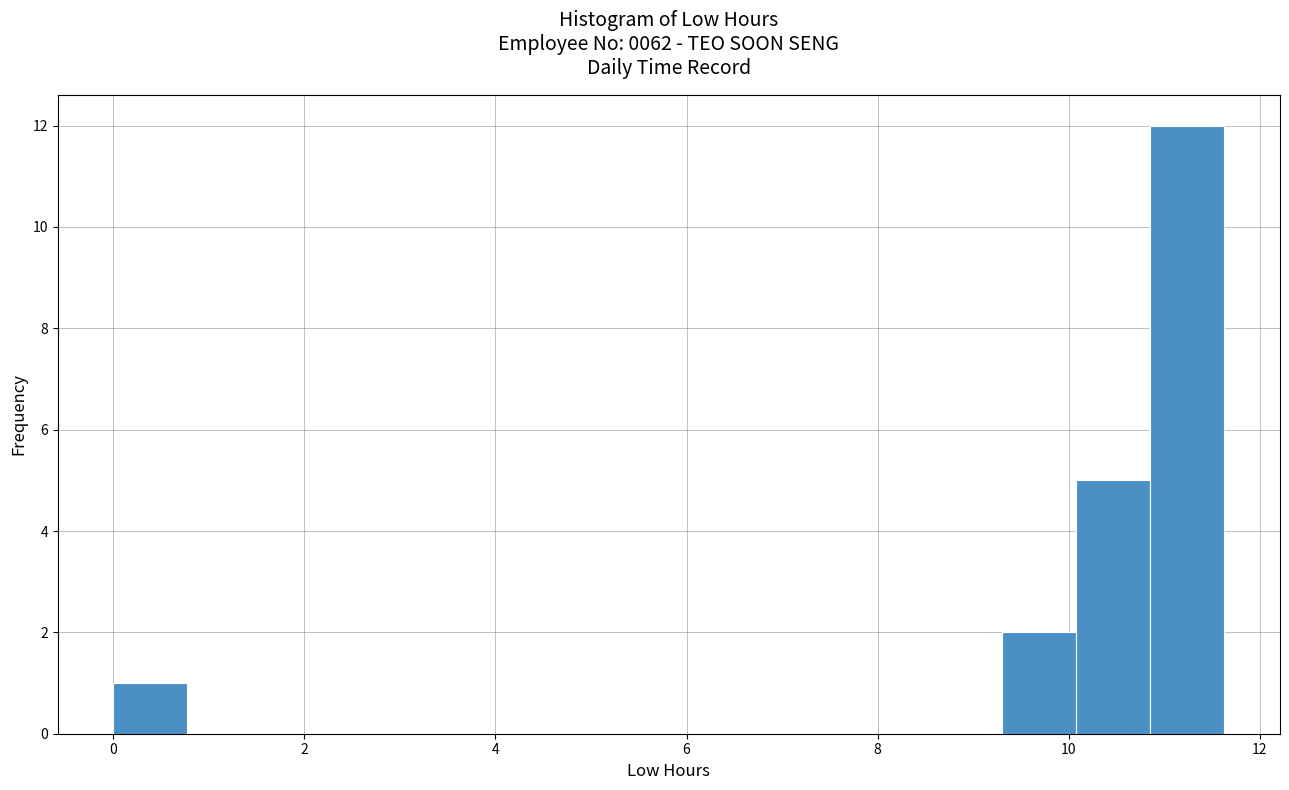

Read against the x-axis, roughly where is the centre of the tallest bar?

11.2